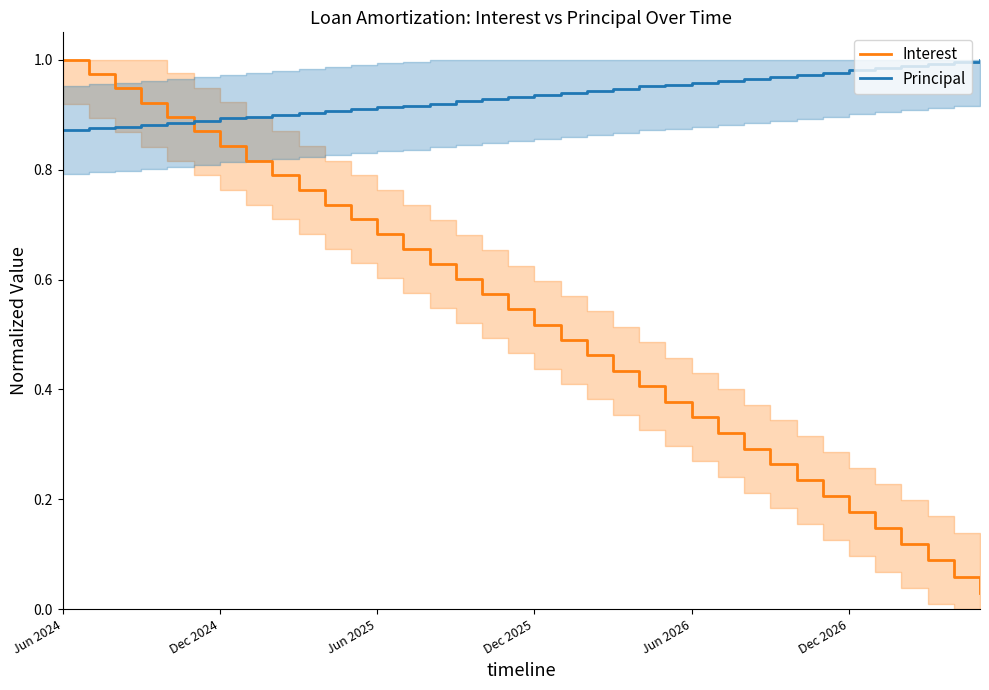

List the series in order of their overall mean, highest first.

Principal, Interest